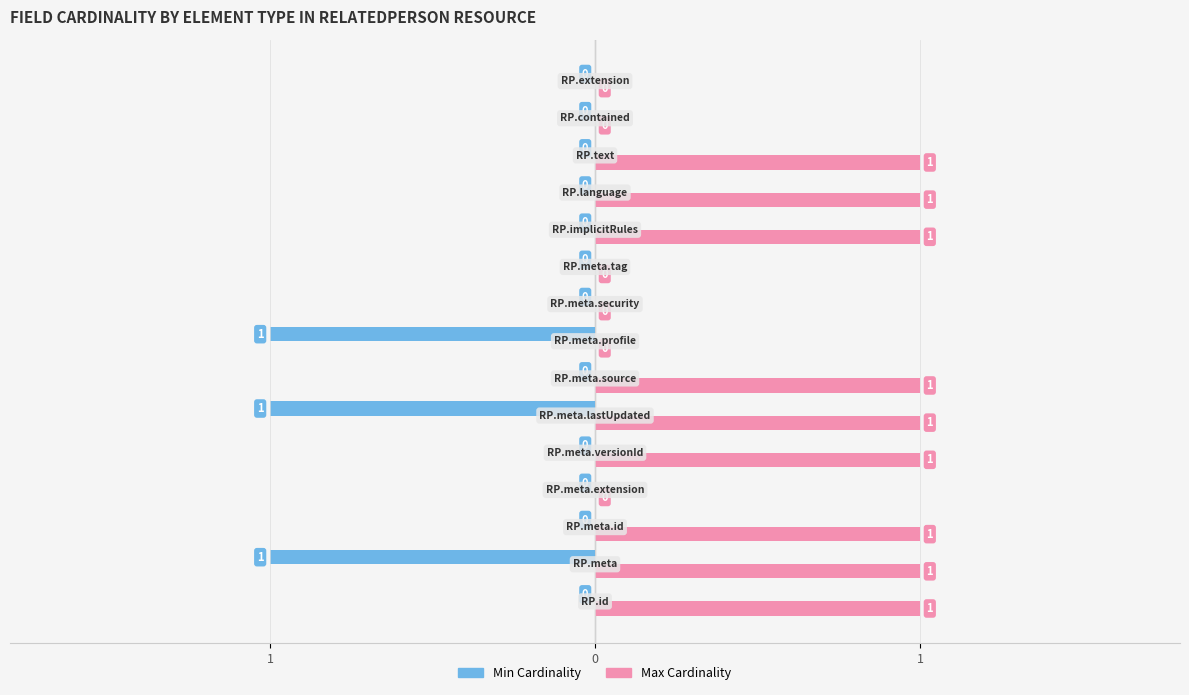

What are all the series names shown in the legend?

Min Cardinality, Max Cardinality